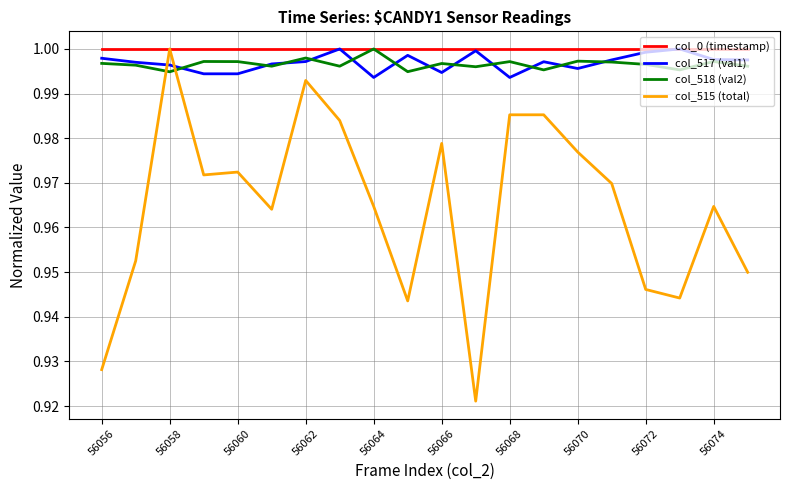

Which series has the widest spread of values?

col_515 (total)